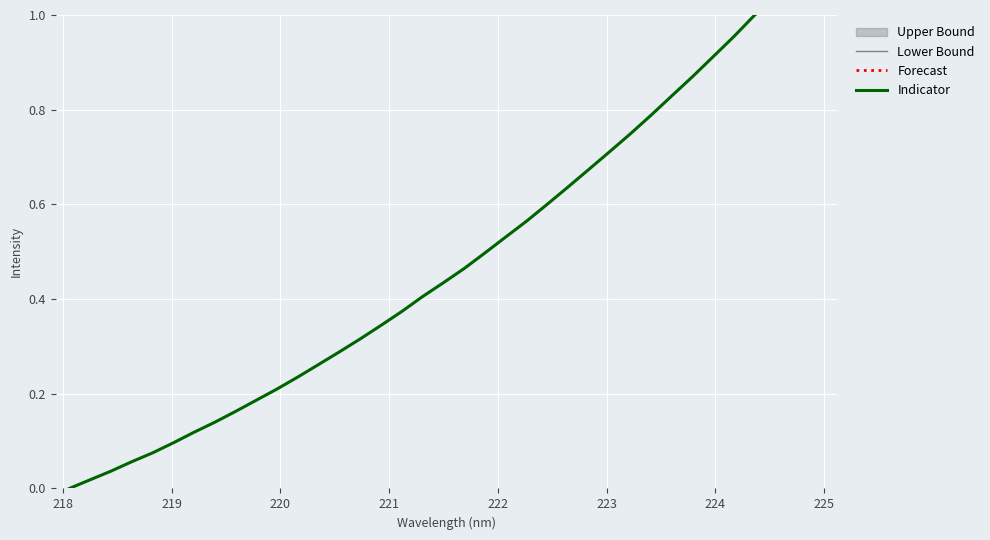

How many data points does each series have?

34